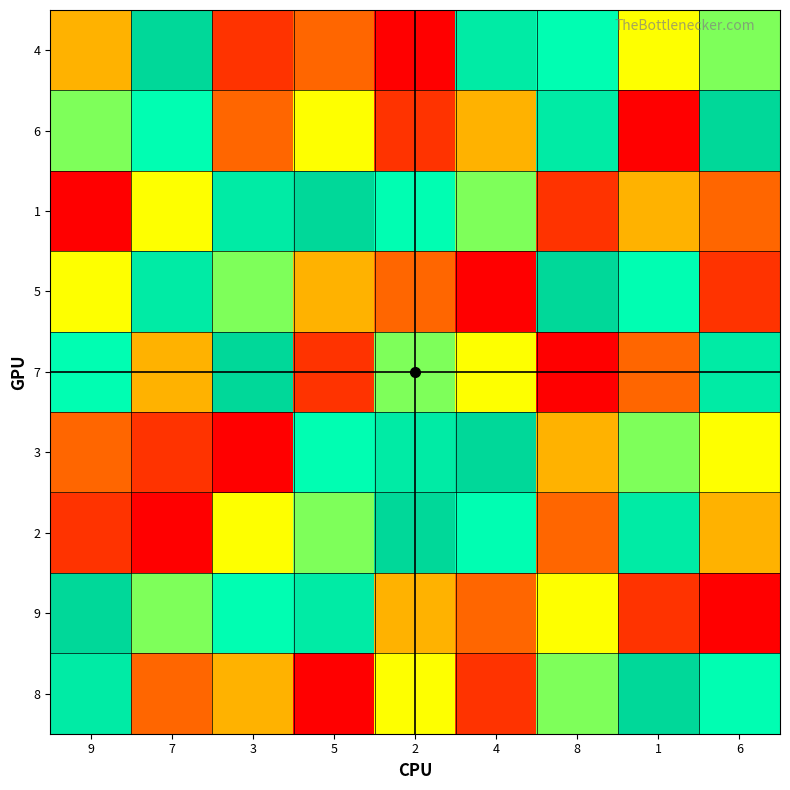

Reading left to right, transcribe all the data shown in this chart.

4: 9=4	7=9	3=2	5=3	2=1	4=8	8=7	1=5	6=6
6: 9=6	7=7	3=3	5=5	2=2	4=4	8=8	1=1	6=9
1: 9=1	7=5	3=8	5=9	2=7	4=6	8=2	1=4	6=3
5: 9=5	7=8	3=6	5=4	2=3	4=1	8=9	1=7	6=2
7: 9=7	7=4	3=9	5=2	2=6	4=5	8=1	1=3	6=8
3: 9=3	7=2	3=1	5=7	2=8	4=9	8=4	1=6	6=5
2: 9=2	7=1	3=5	5=6	2=9	4=7	8=3	1=8	6=4
9: 9=9	7=6	3=7	5=8	2=4	4=3	8=5	1=2	6=1
8: 9=8	7=3	3=4	5=1	2=5	4=2	8=6	1=9	6=7